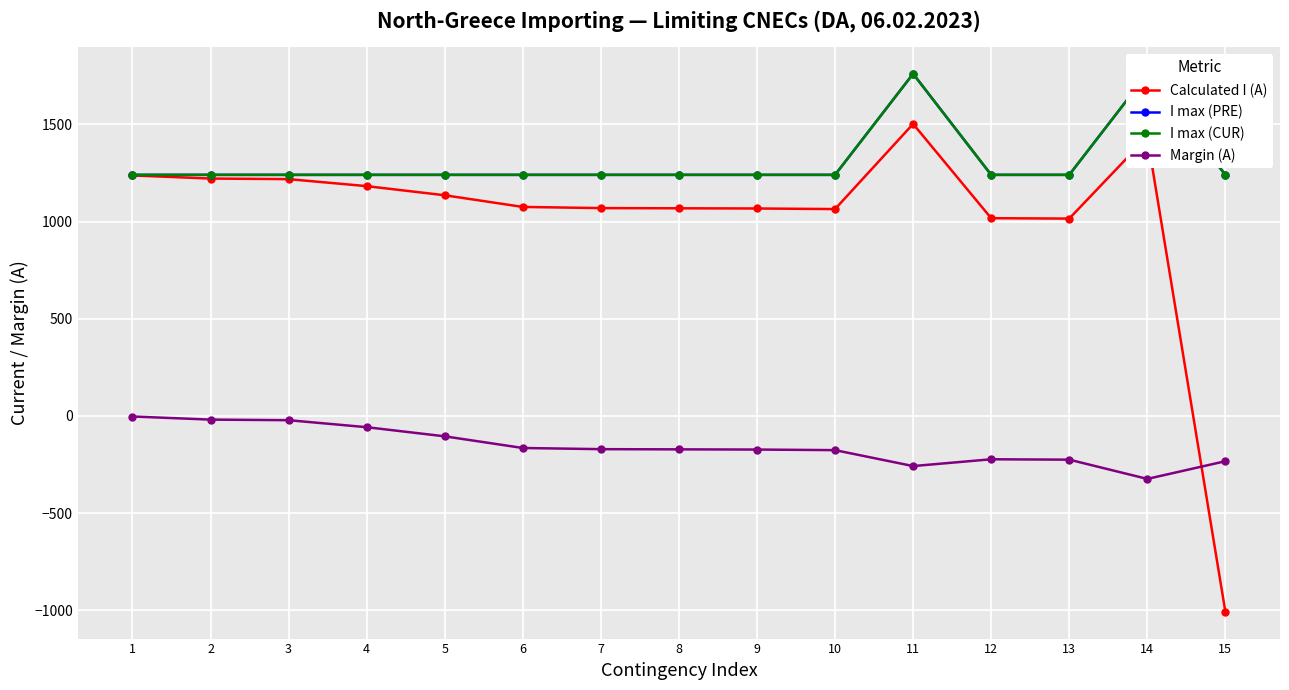

Which category has the lowest value in the I max (CUR) series?

1